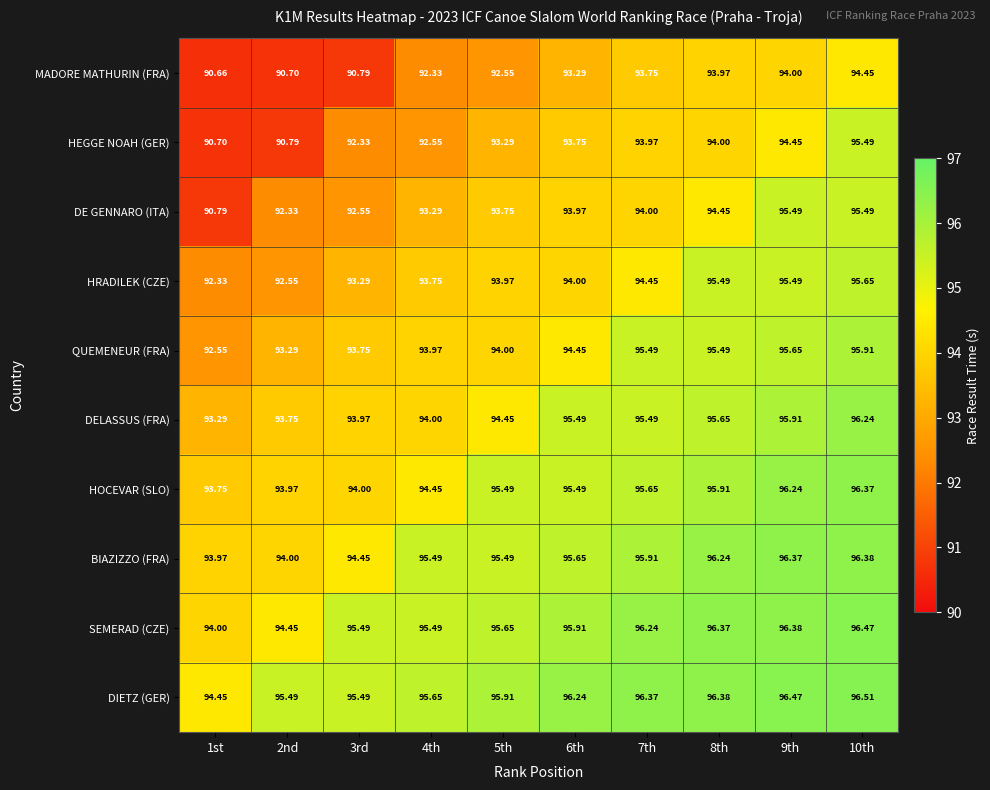

What is the greatest value displayed?

96.5